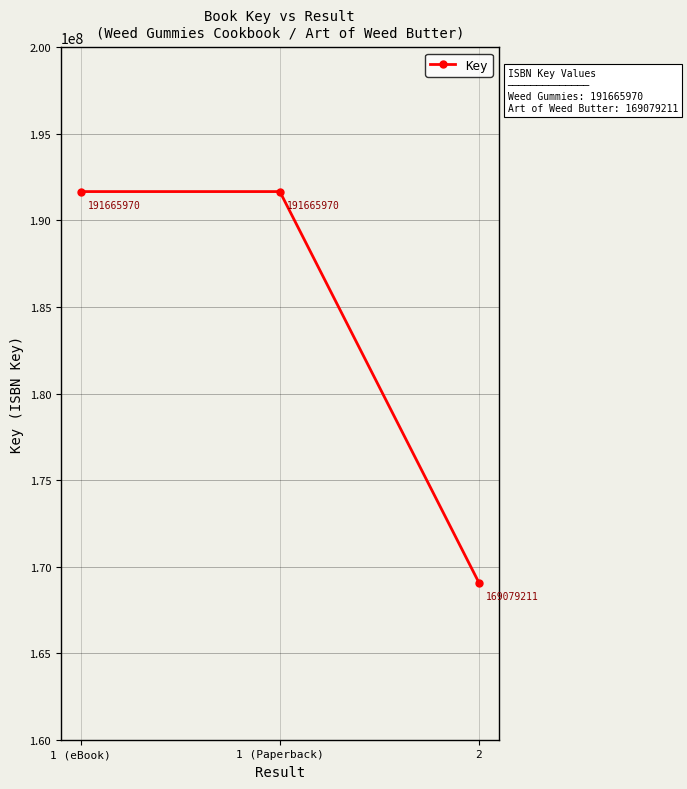

How many lines are shown in the chart?

1